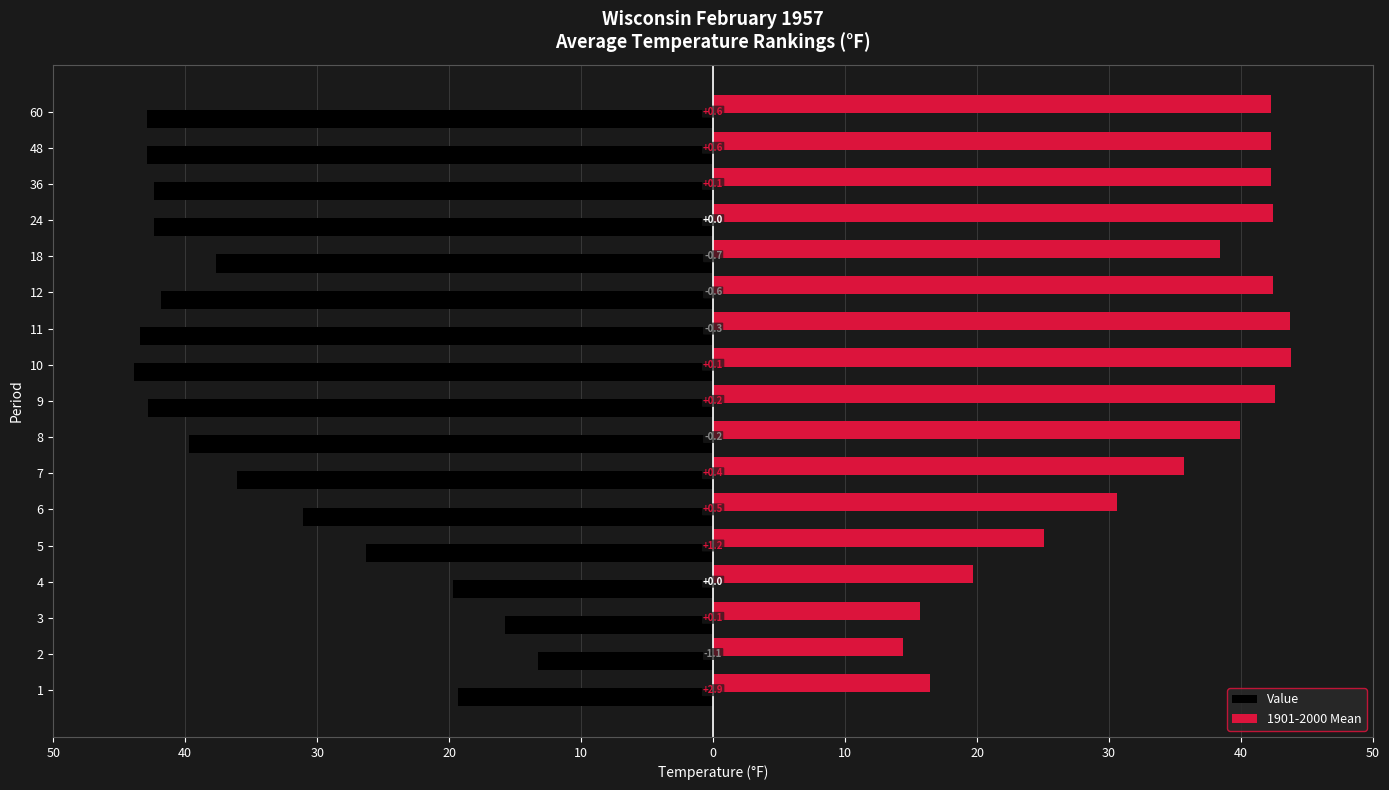

What are all the series names shown in the legend?

Value, 1901-2000 Mean